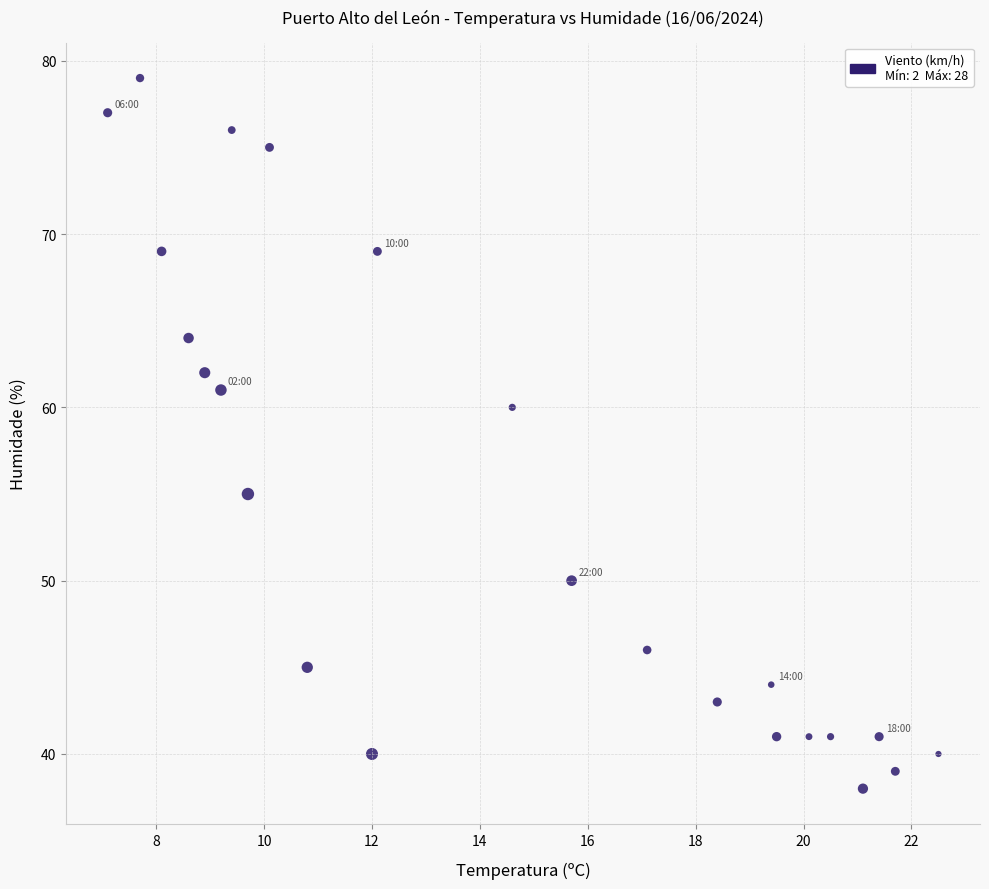

What Y value in the scatter plot is closest to 58?

60